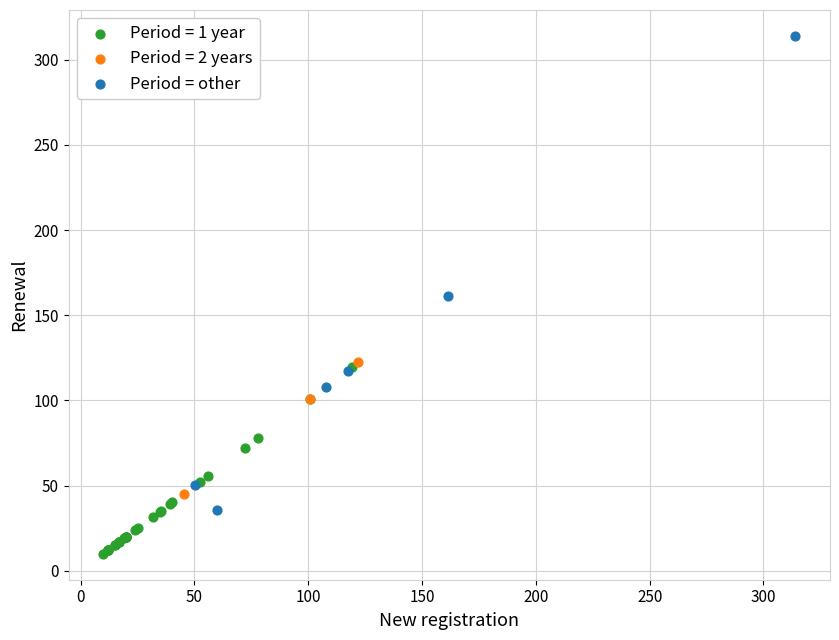

Which series has the largest Y range (max minus min)?

Period = other